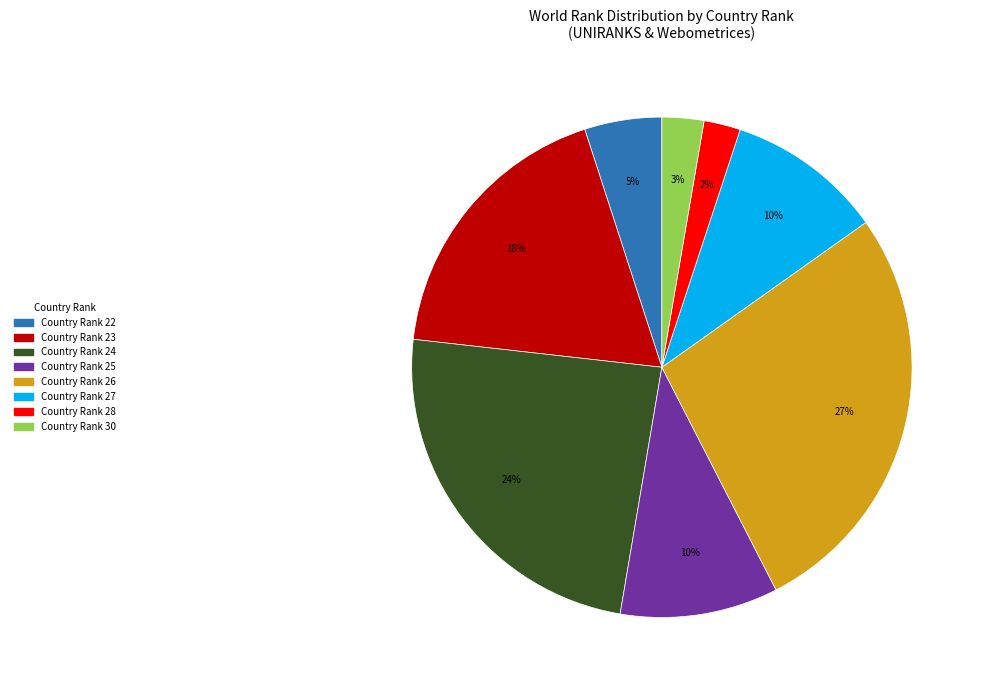

To the nearest percent, what is the average slice percentage?

12%